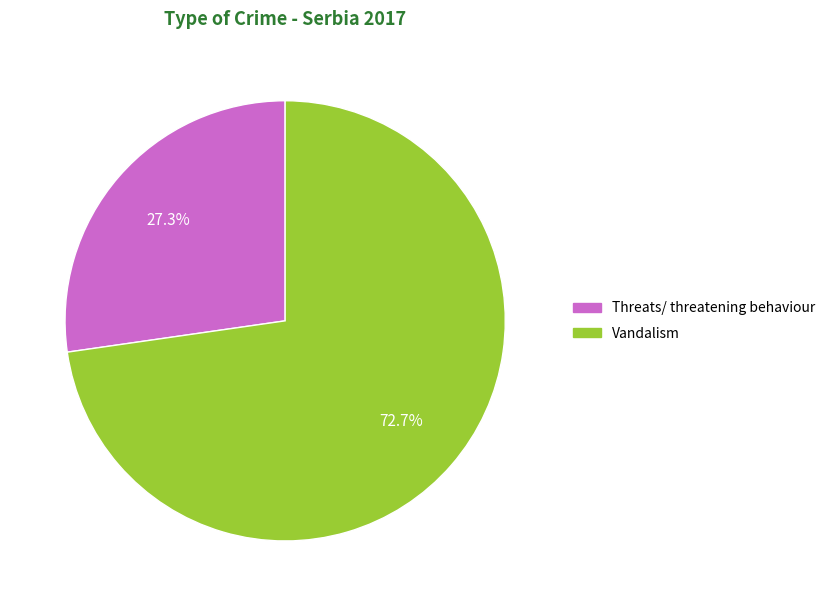

Between Threats/ threatening behaviour and Vandalism, which is larger?

Vandalism